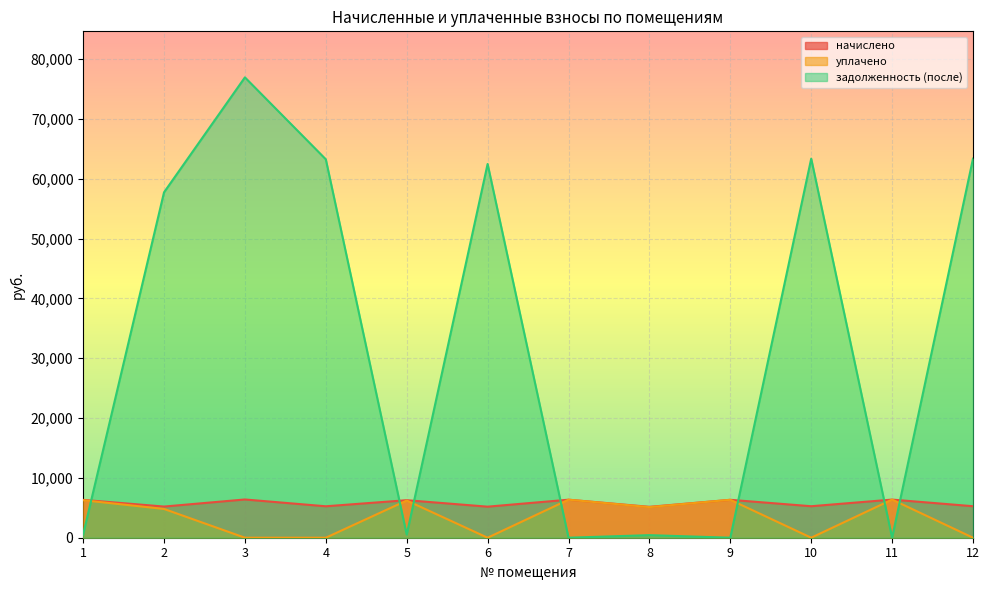

Which category has the highest value in the задолженность (после) series?

3